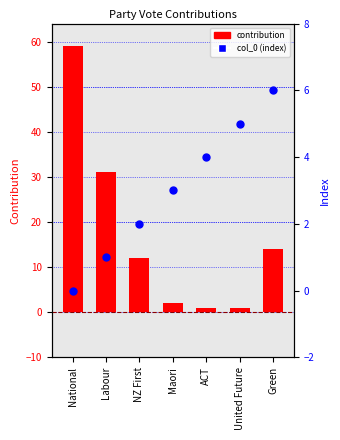

What are all the series names shown in the legend?

contribution, col_0 (index)